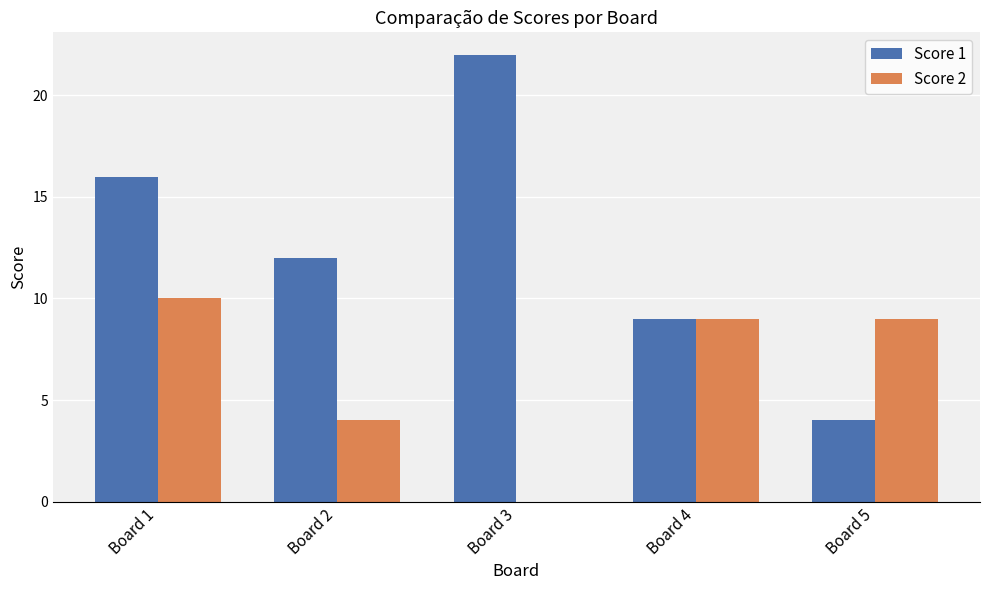

How many values in Score 2 are above zero?

4